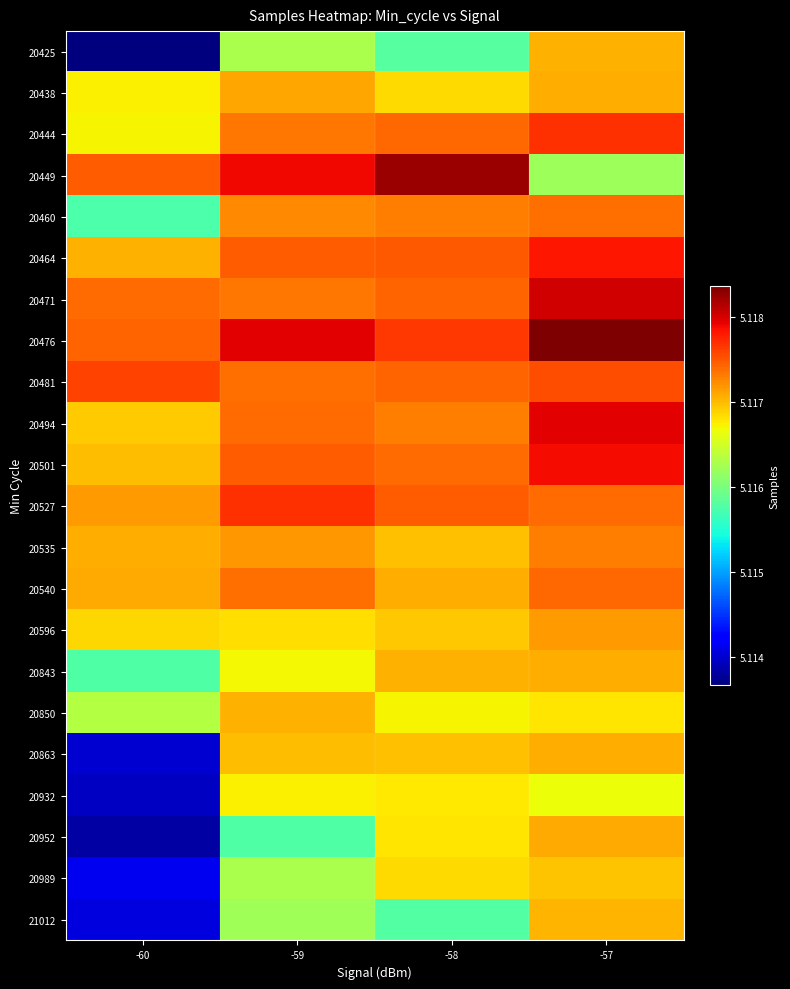

What is the difference between the highest and lowest values at -57?

2154.1